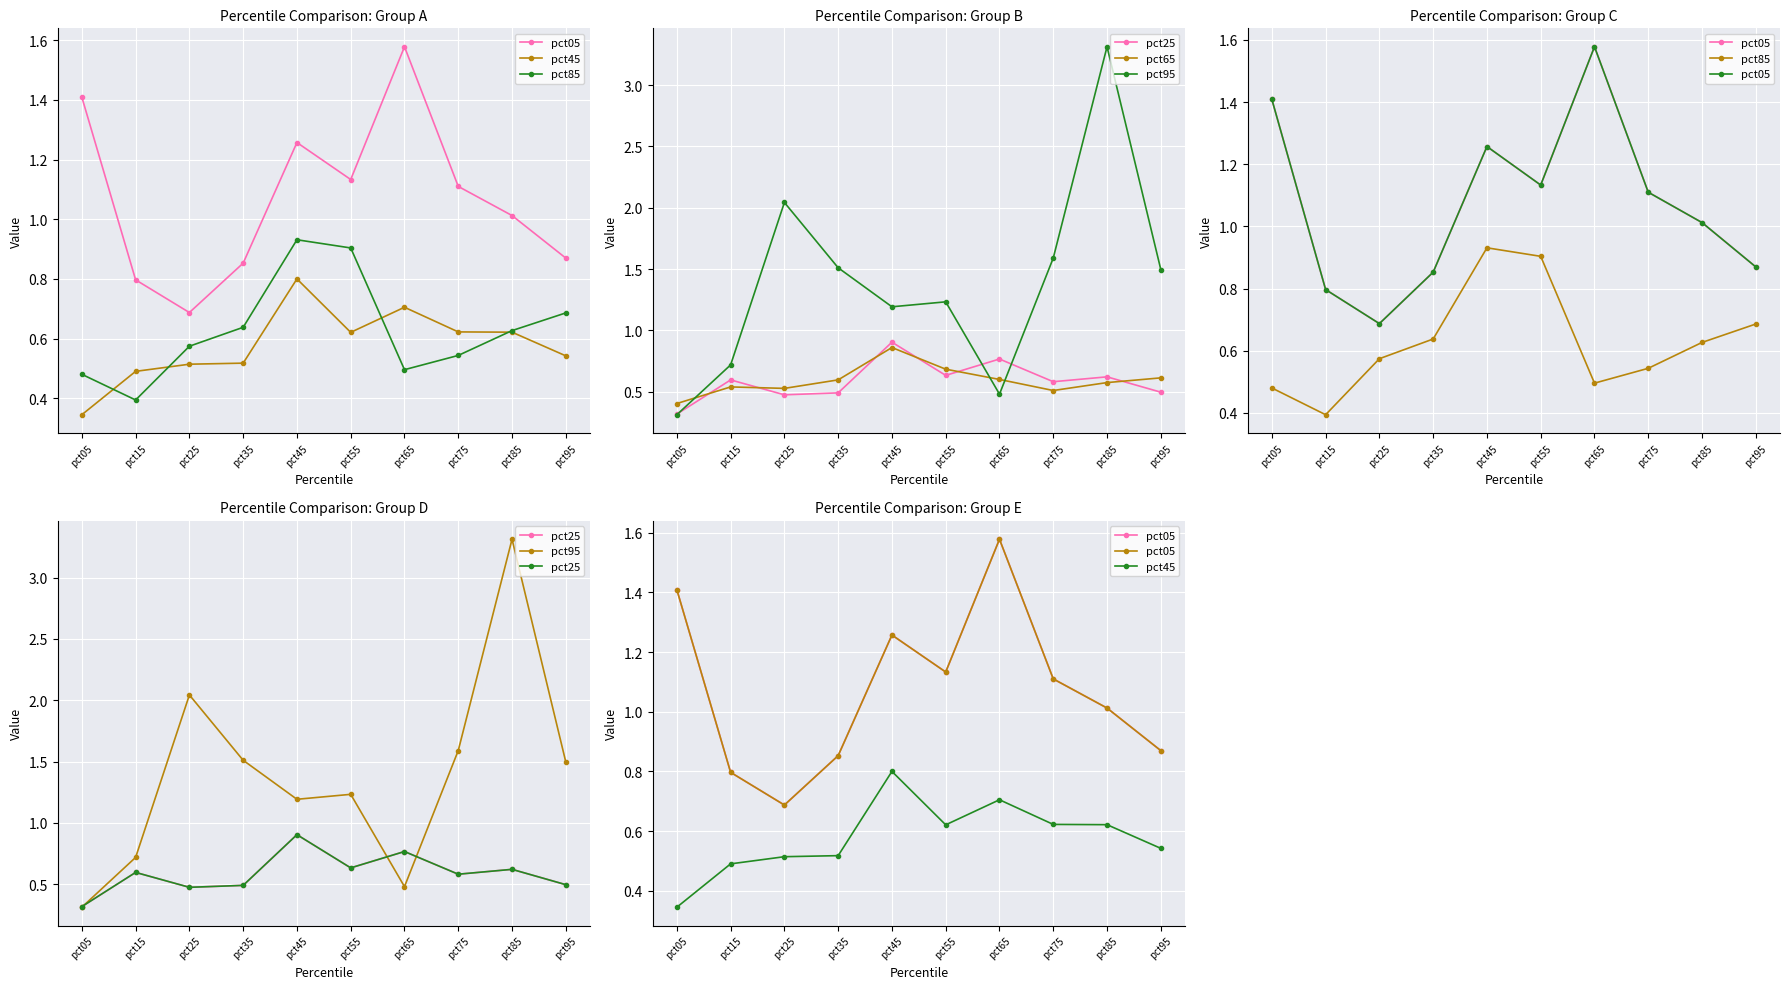

Which series has the widest spread of values?

pct95